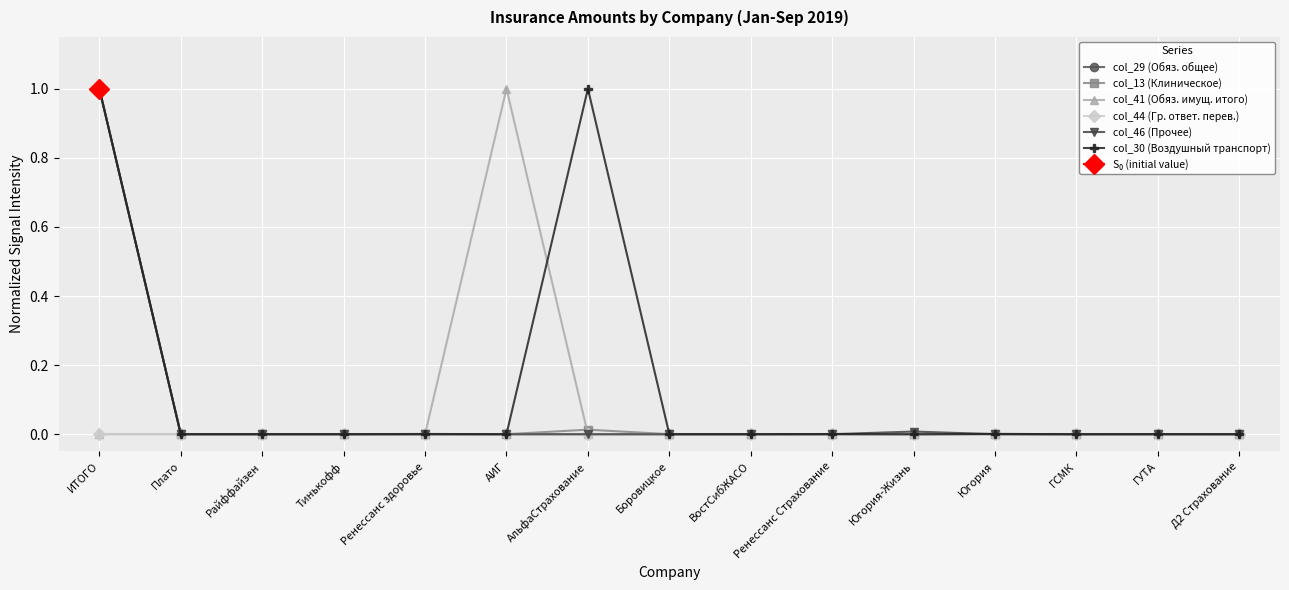

Which category has the highest value in the col_13 (Клиническое) series?

ИТОГО